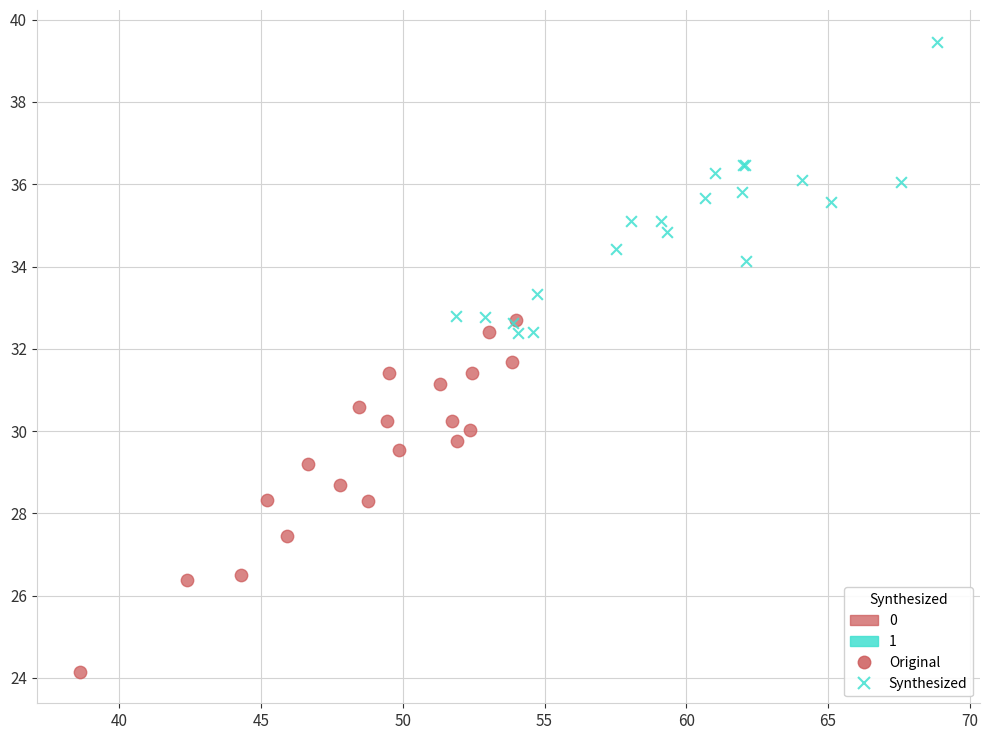

Which series reaches the maximum Y coordinate?

Synthesized